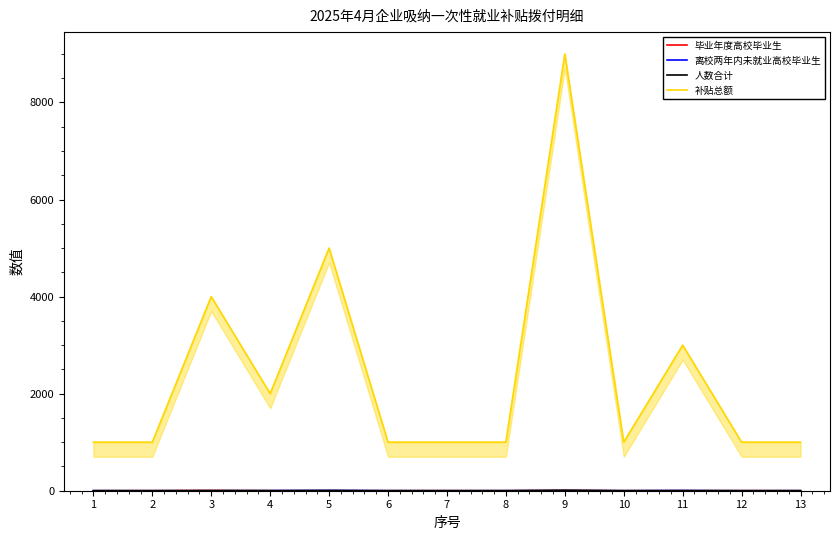

Which series has the largest range (max minus min)?

补贴总额